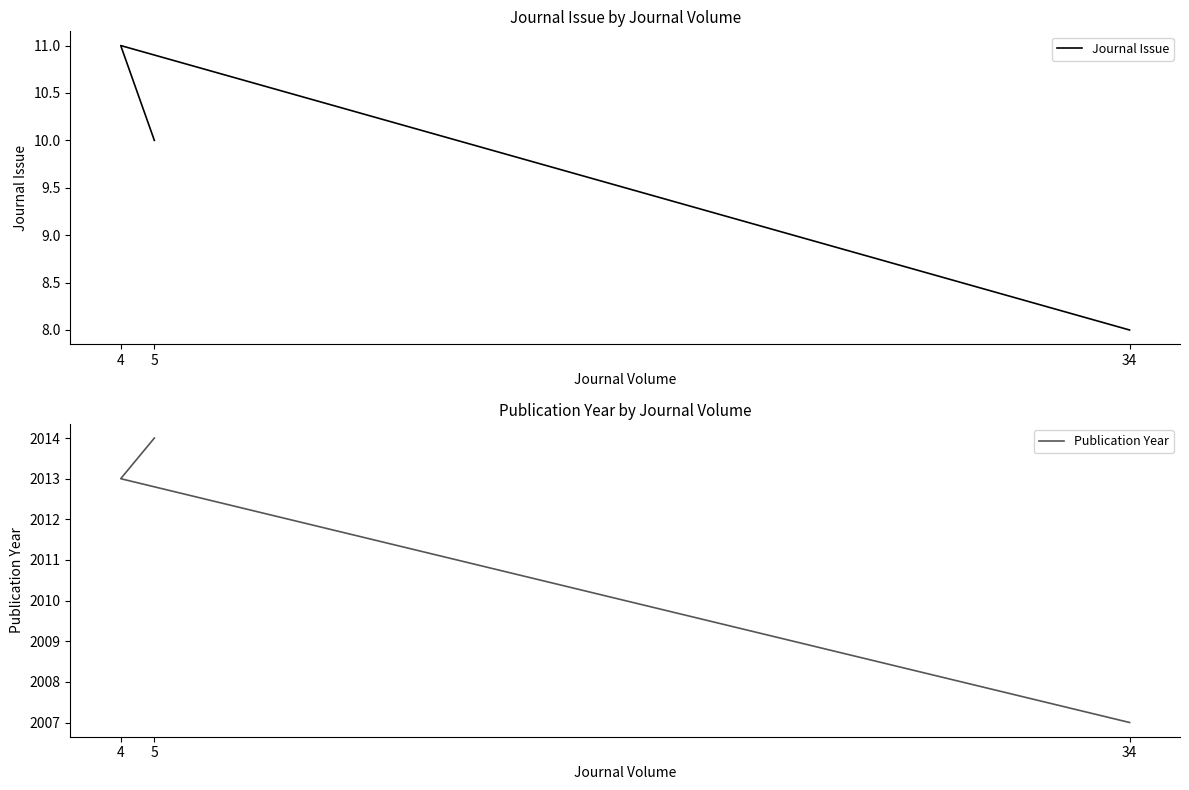

How many distinct data groups are displayed?

2